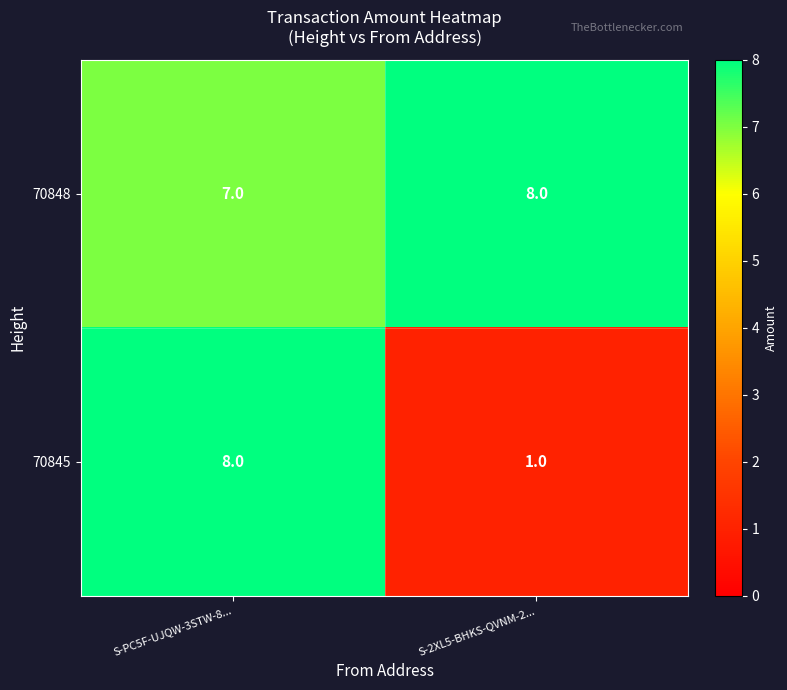

At which label is 70848 closest to 7?

S-PC5F-UJQW-3STW-8...